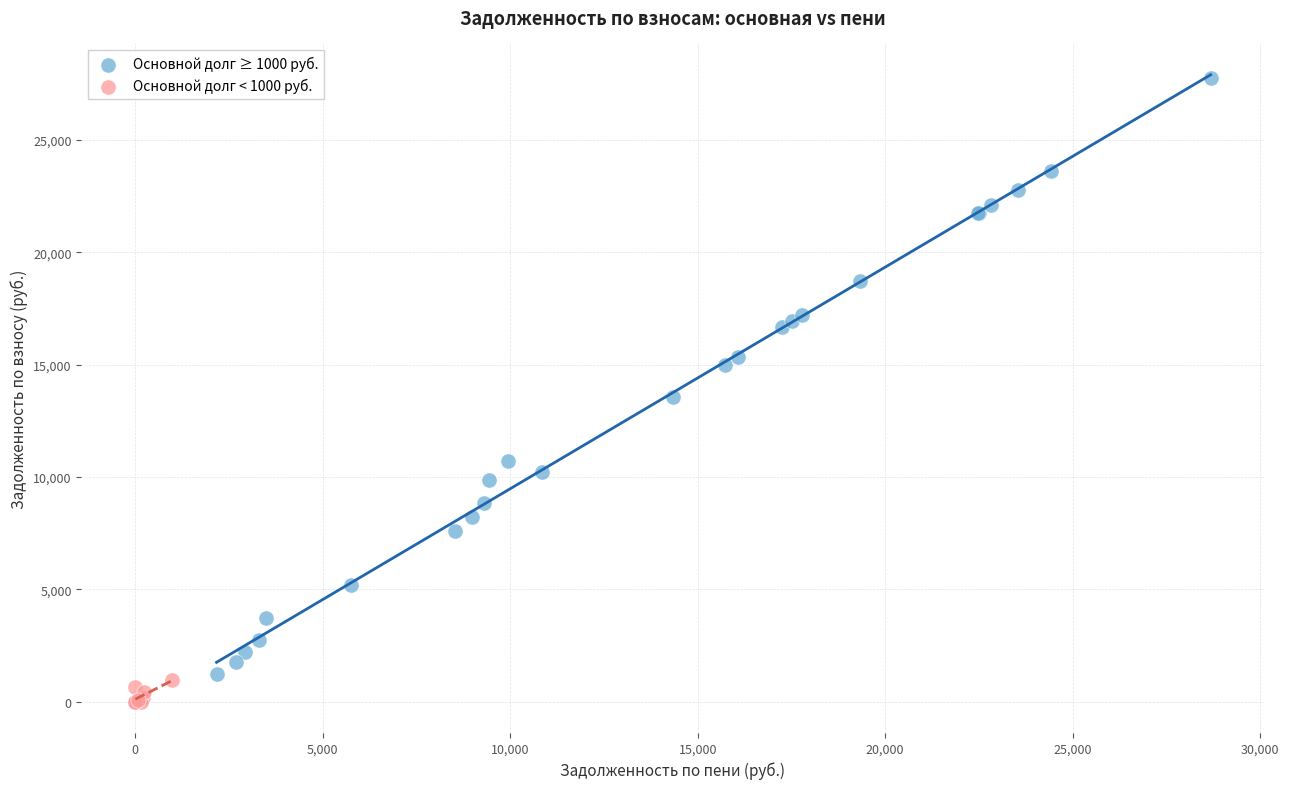

Which series has the largest Y range (max minus min)?

Основной долг ≥ 1000 руб.